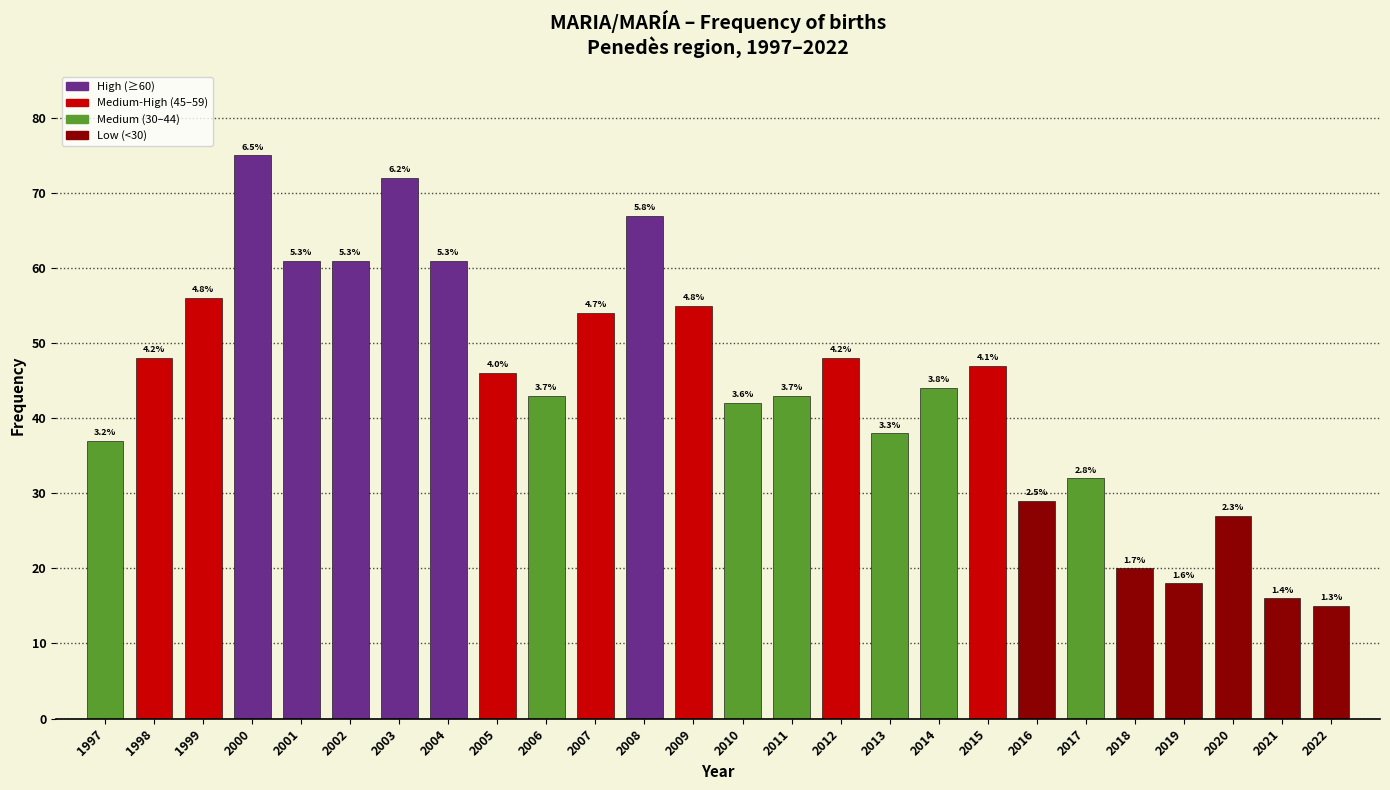

Are the bars horizontal?

No